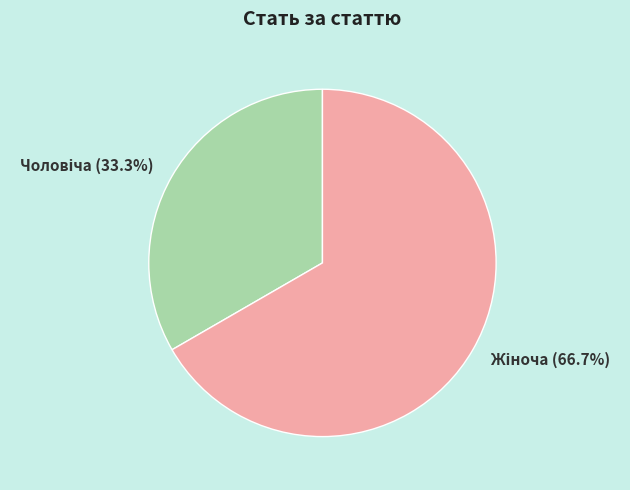

Is there any slice that represents more than half of the pie?

Yes